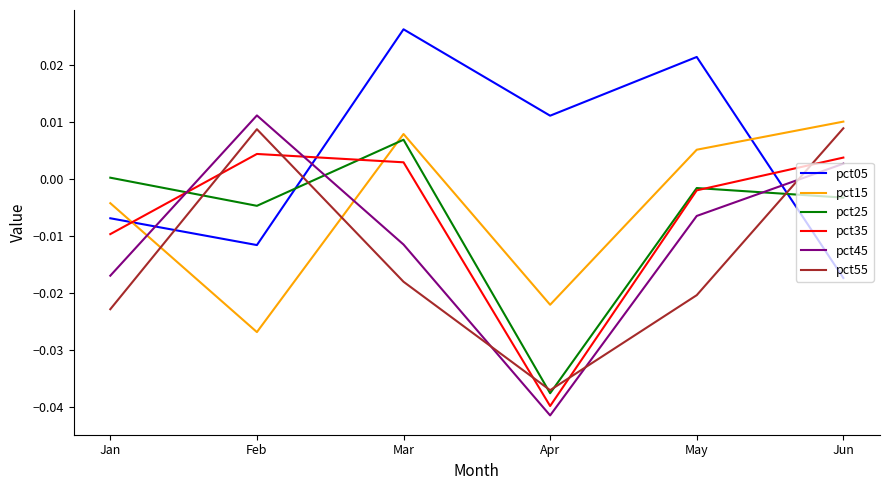

At which label is pct45 closest to 0?

Jun